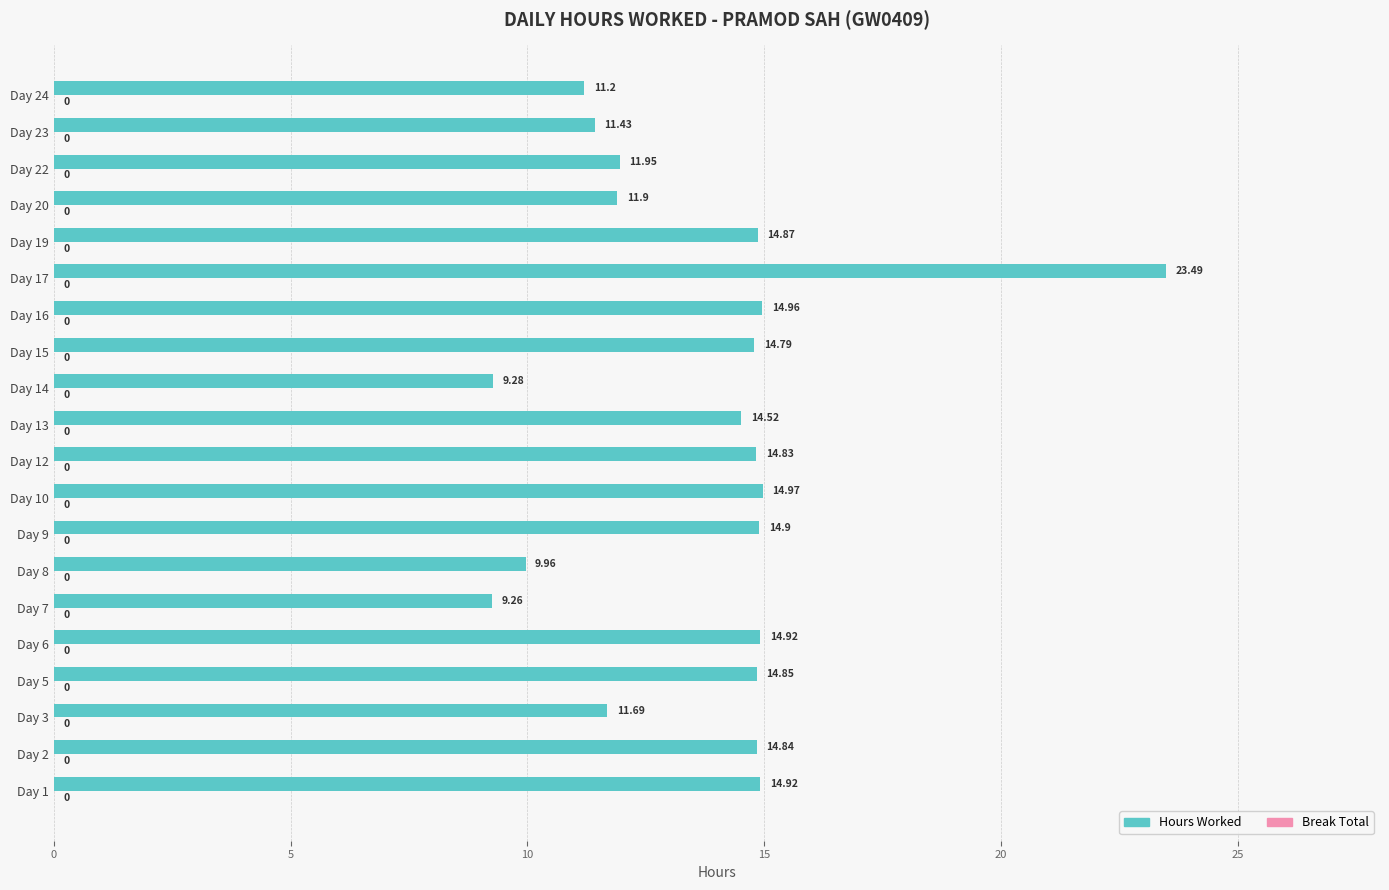

Between Day 10 and Day 1, which is larger?

Day 10